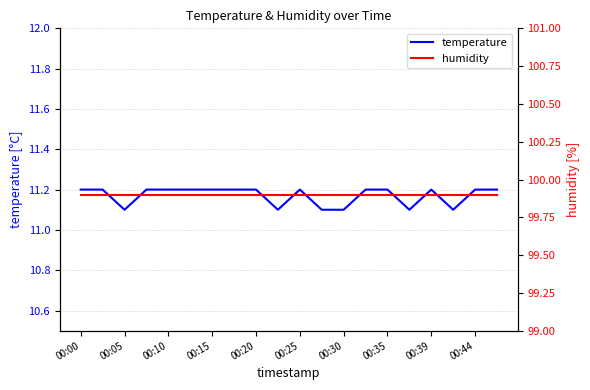

The value of temperature at 00:20 is 11.2. True or false?

True